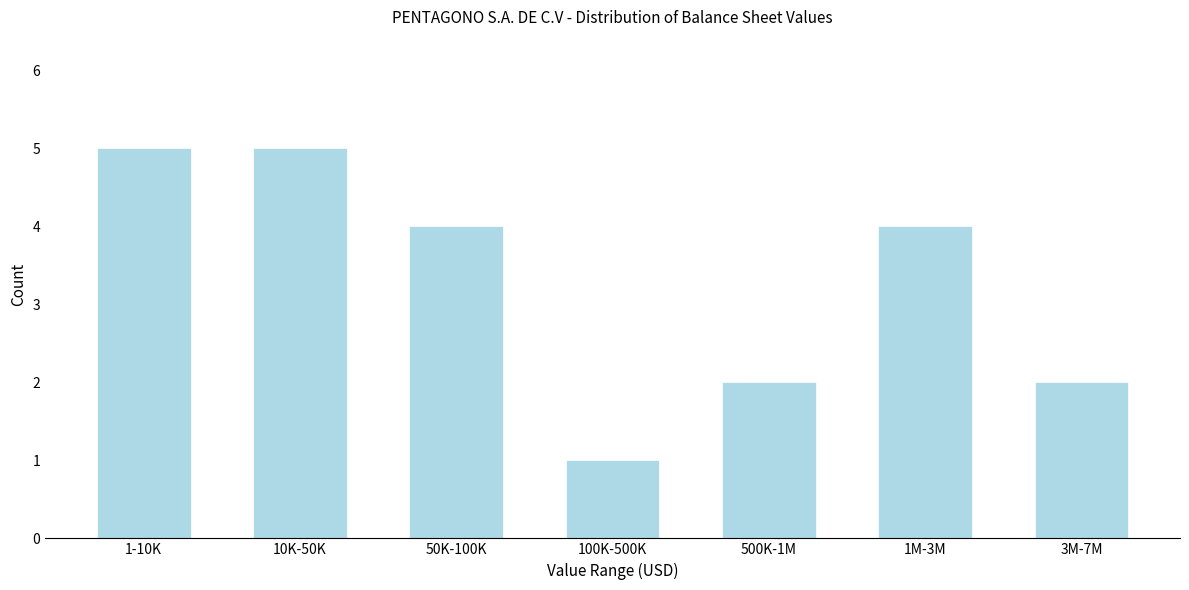

Reading left to right, extract all data points from this chart.

5	5	4	1	2	4	2